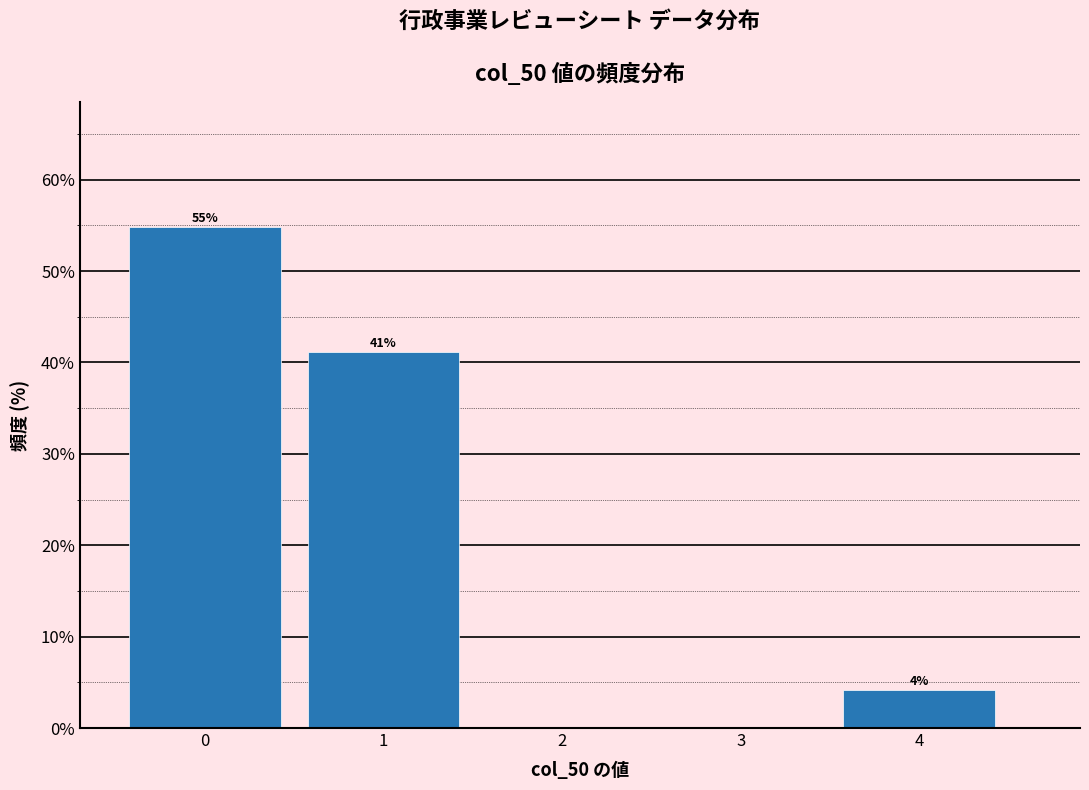

Which range on the x-axis has the tallest bar?

-0.5 to 0.5